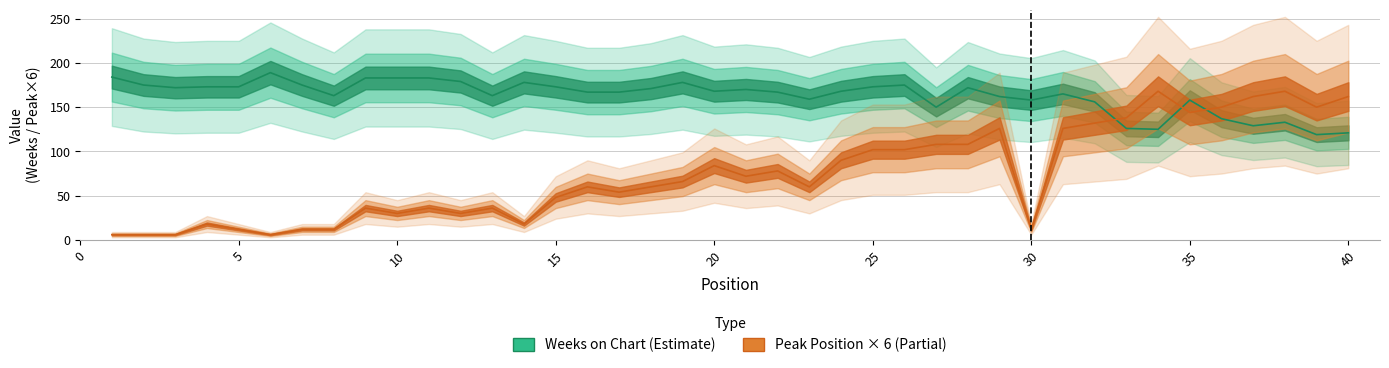

At 11, list the series in order from smallest to largest.

Peak Position, Weeks on Chart